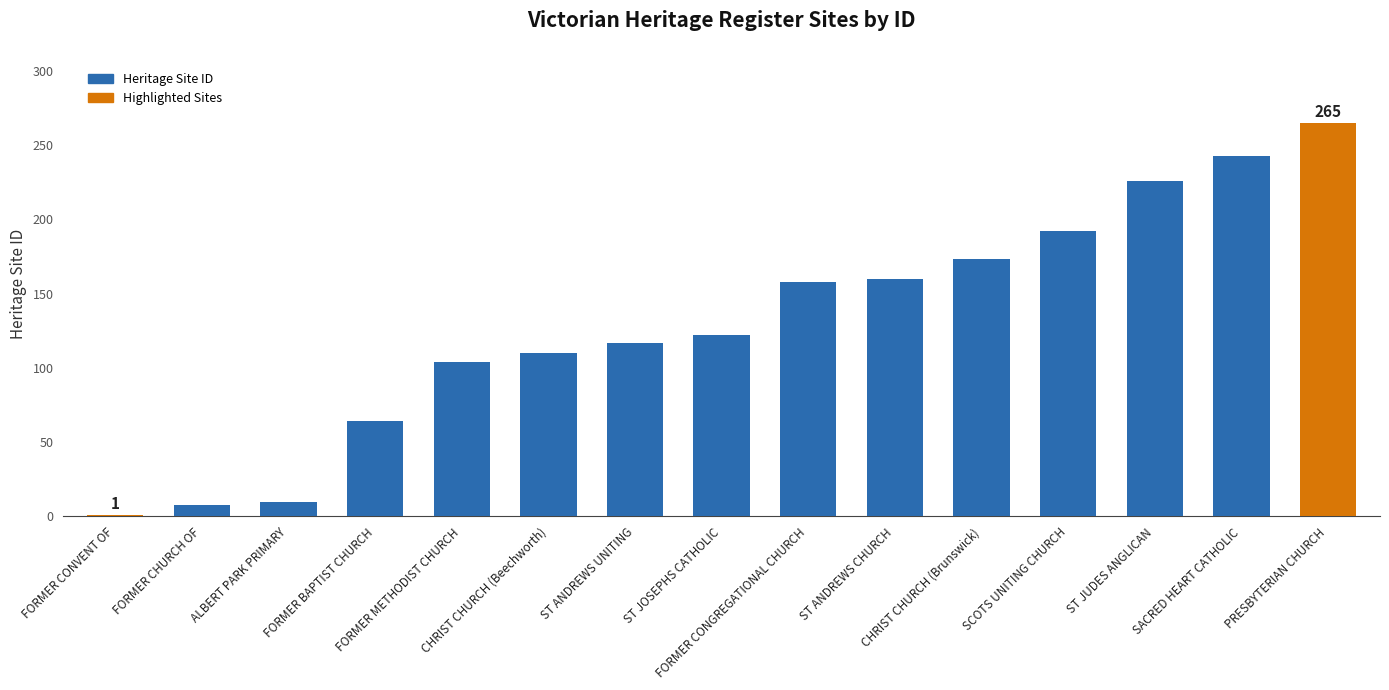

Approximately how many times larger is the value at ALBERT PARK PRIMARY compared to SCOTS UNITING CHURCH?

0.1